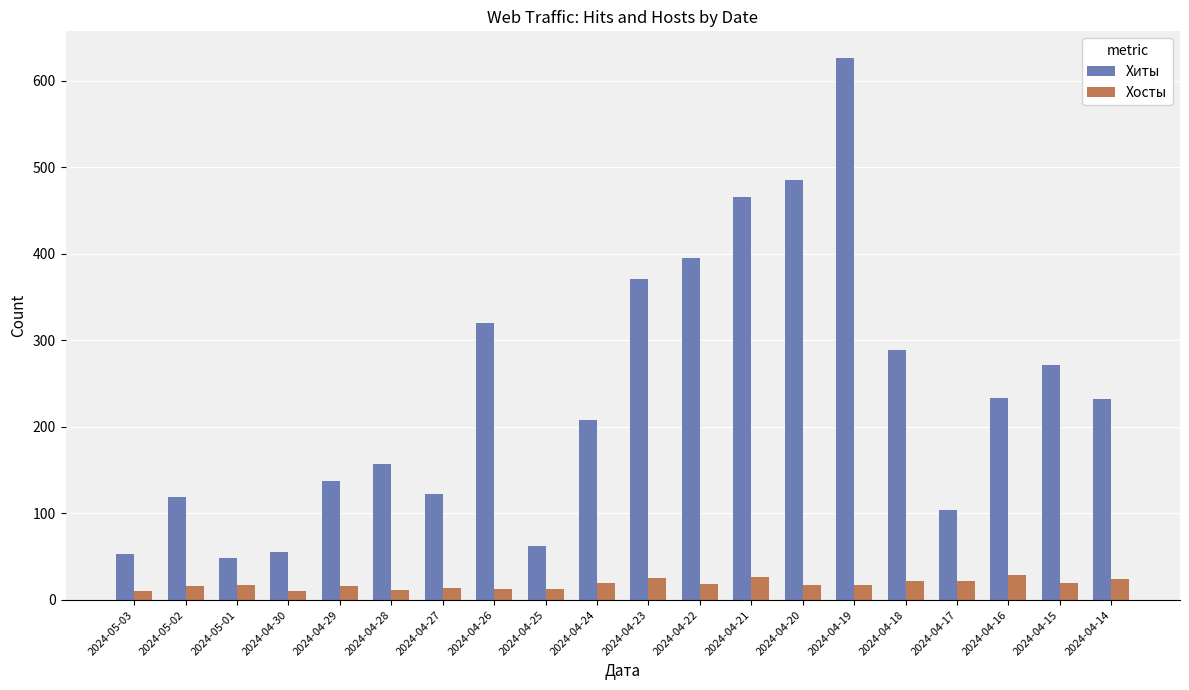

What are all the series names shown in the legend?

Хиты, Хосты